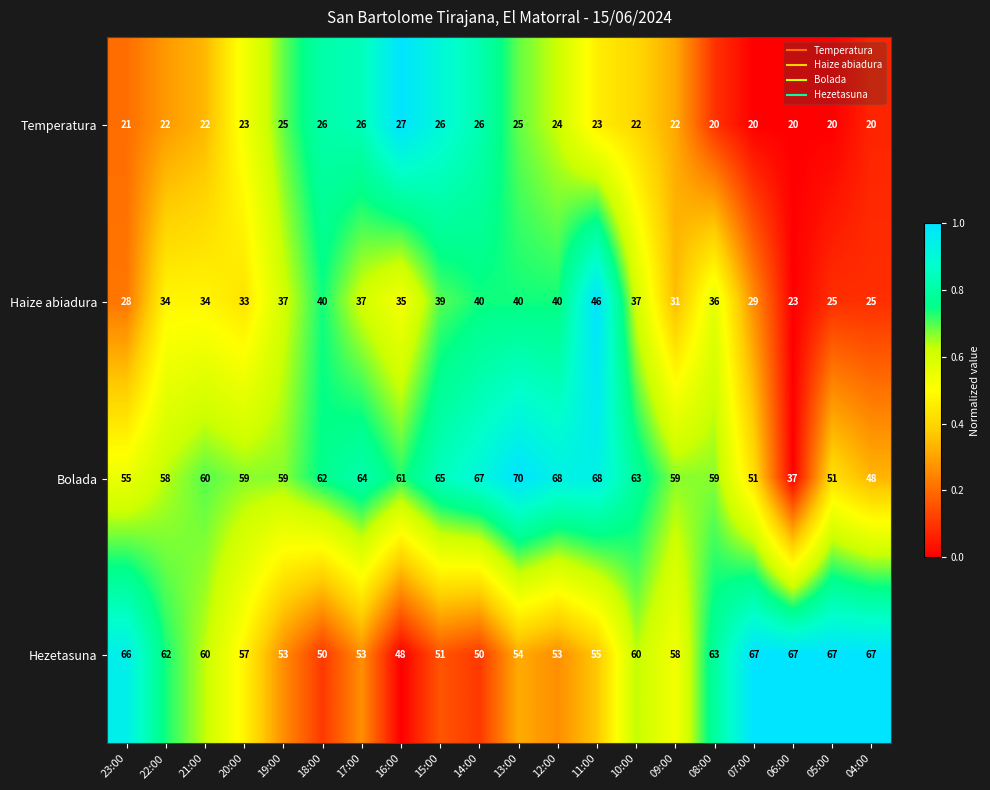

Read the Bolada value at 06:00, to the nearest 5.

35